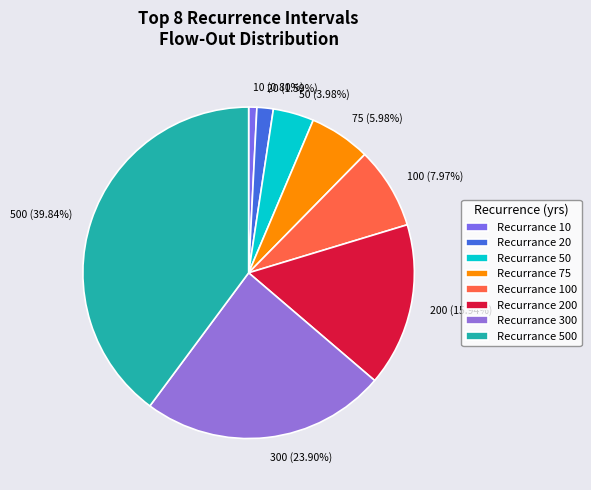

What is the ratio of the value at Recurrance 500 to the value at Recurrance 200?

2.5